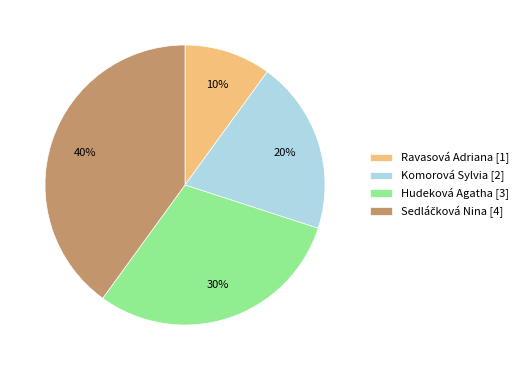

Is Ravasová Adriana the majority of the pie?

No